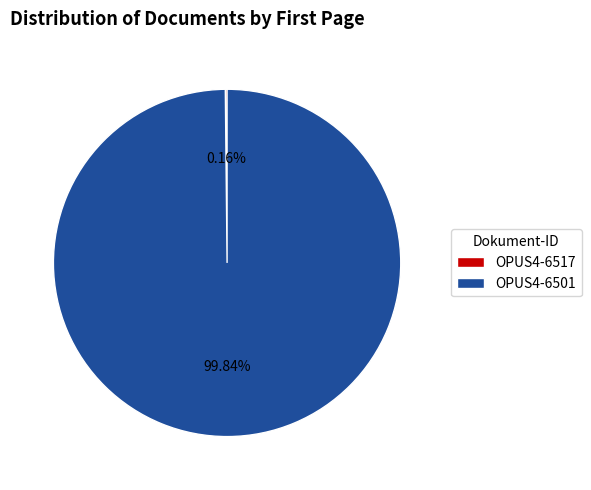

Is there a majority slice in this chart?

Yes